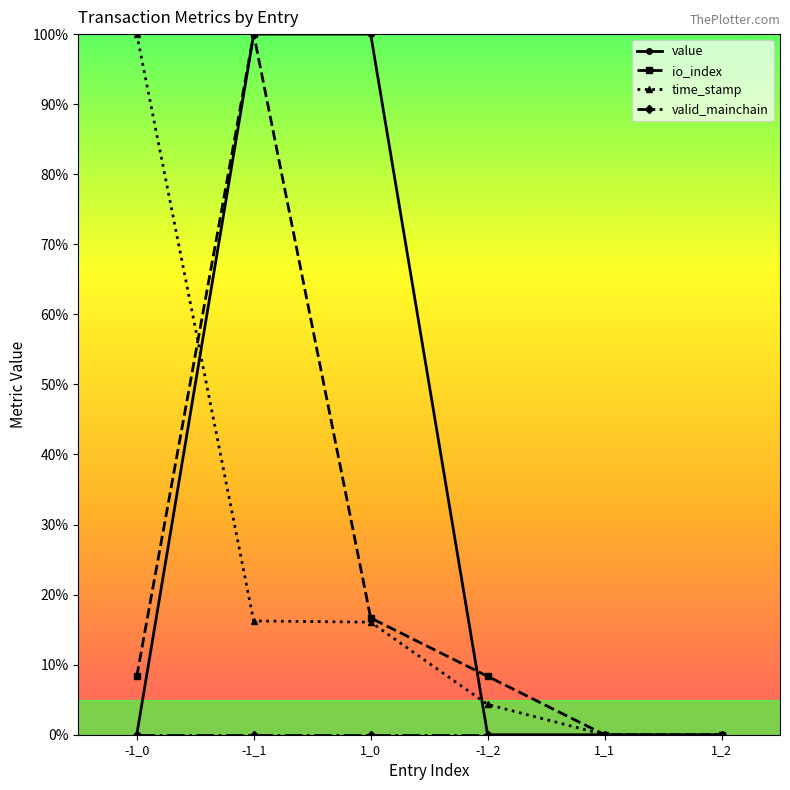

True or false: time_stamp has more than 2 points higher than both neighbors.

False